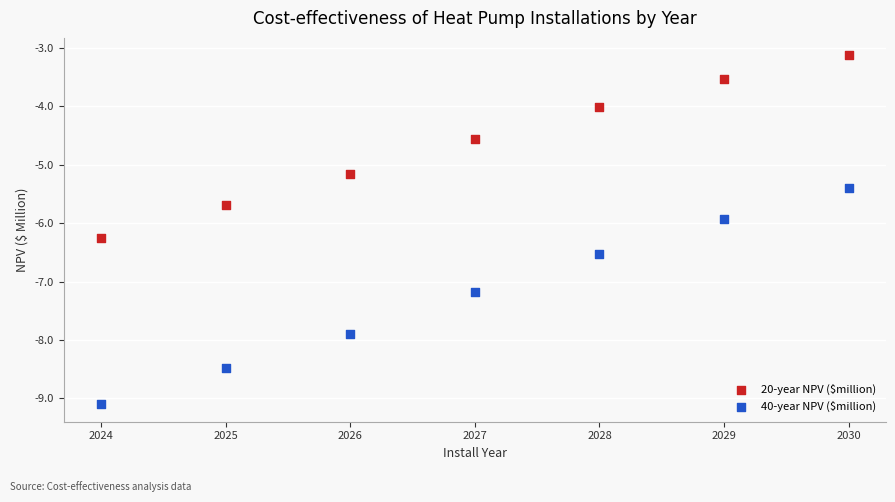

Across all series, what Y value is closest to -6?

-5.9